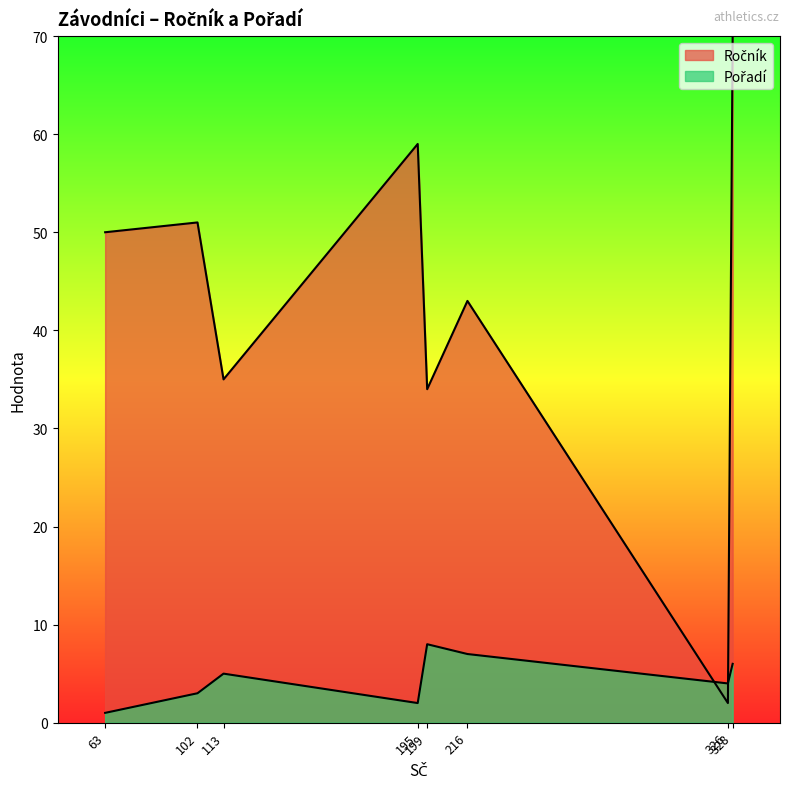

What is the smallest value displayed?

1